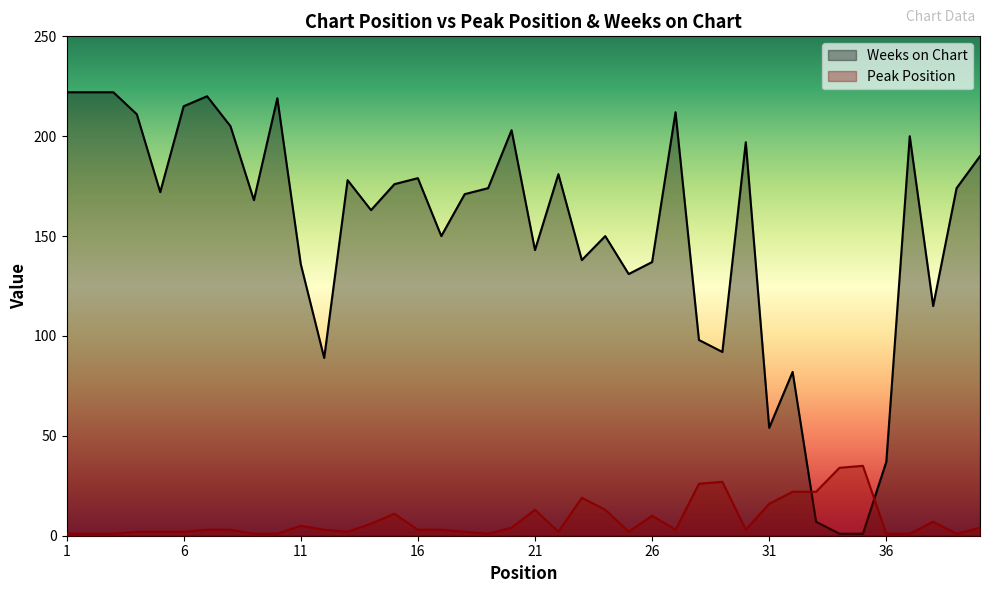

Reading right to left, what are all the values shown in this chart?

Peak Position: 4	1	7	1	1	35	34	22	22	16	3	27	26	3	10	2	13	19	2	13	4	1	2	3	3	11	6	2	3	5	1	1	3	3	2	2	2	1	1	1
Weeks on Chart: 190	174	115	200	37	1	1	7	82	54	197	92	98	212	137	131	150	138	181	143	203	174	171	150	179	176	163	178	89	136	219	168	205	220	215	172	211	222	222	222